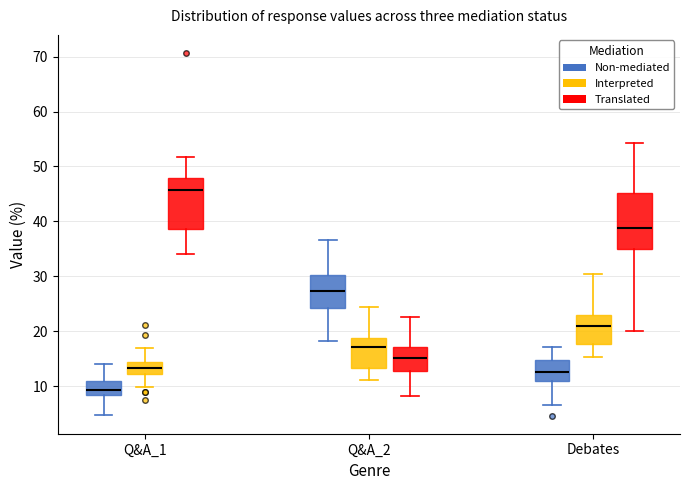

Reading left to right, transcribe this box plot: for each box, give where its median line is, the range the box spans, and where its two whiskers end, as read against the y-axis. The values are not printed on the chart, so give them approximately, as read against the axis.

Q&A_1 (Non-mediated): median 9, box 8 to 11, whiskers 5 to 14
Q&A_1 (Interpreted): median 13, box 12 to 14, whiskers 10 to 17
Q&A_1 (Translated): median 46, box 39 to 48, whiskers 34 to 52
Q&A_2 (Non-mediated): median 27, box 24 to 30, whiskers 18 to 37
Q&A_2 (Interpreted): median 17, box 13 to 19, whiskers 11 to 24
Q&A_2 (Translated): median 15, box 13 to 17, whiskers 8 to 23
Debates (Non-mediated): median 13, box 11 to 15, whiskers 7 to 17
Debates (Interpreted): median 21, box 18 to 23, whiskers 15 to 30
Debates (Translated): median 39, box 35 to 45, whiskers 20 to 54